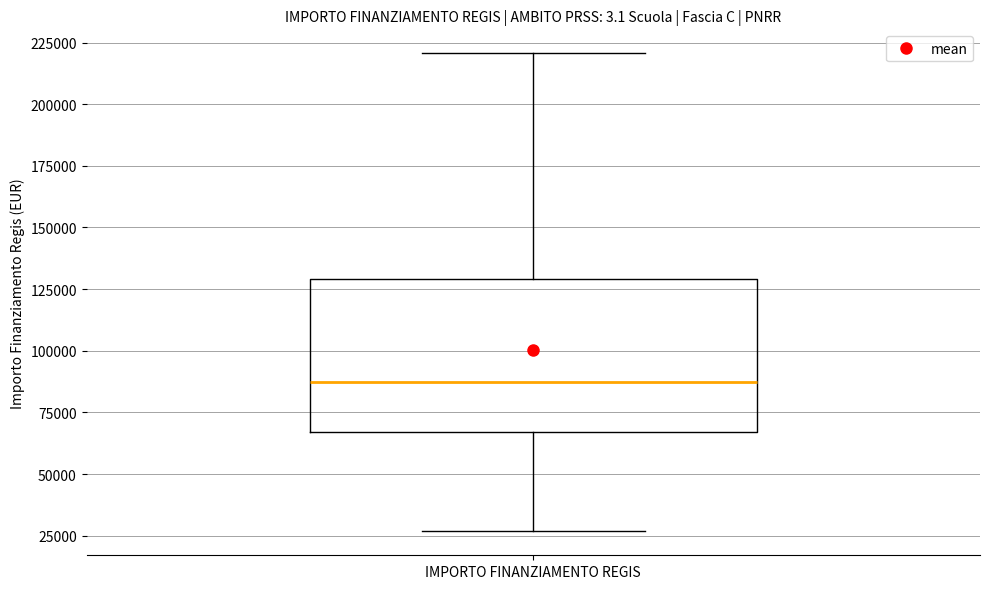

Read this box plot against the y-axis: the position of the median line, the range covered by the box, and the ends of both whiskers. The values are not printed on the chart, so give them approximately, as read against the axis.

median 85000, box 65000 to 130000, whiskers 25000 to 220000